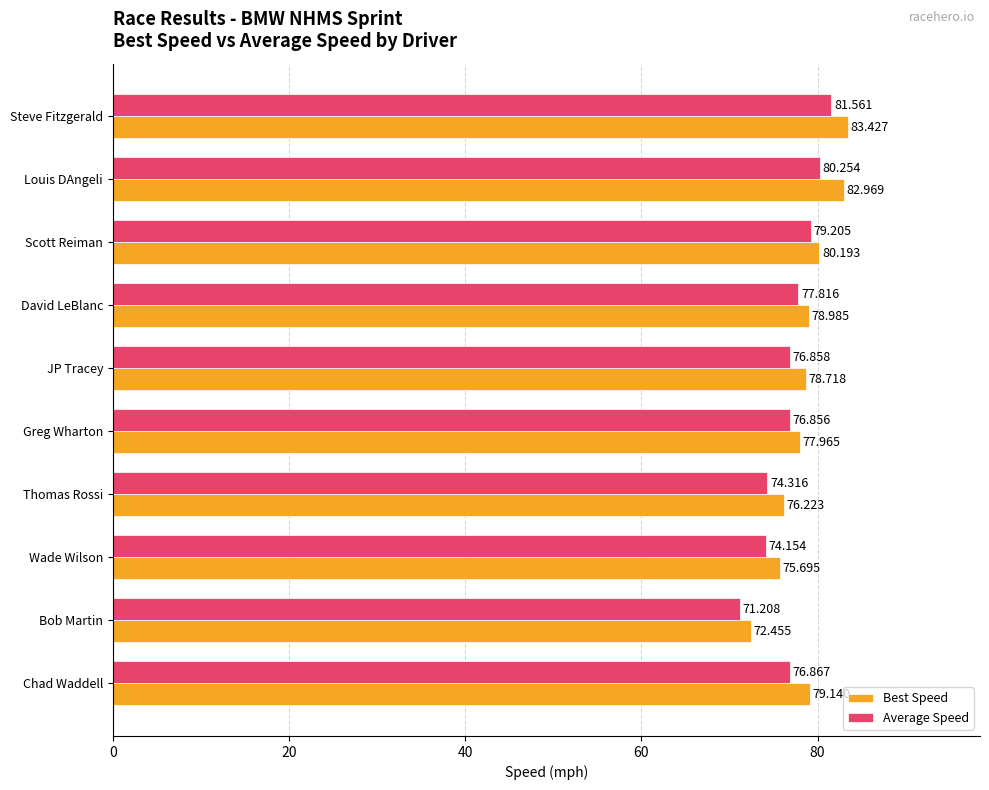

What is the smallest value displayed?

71.2